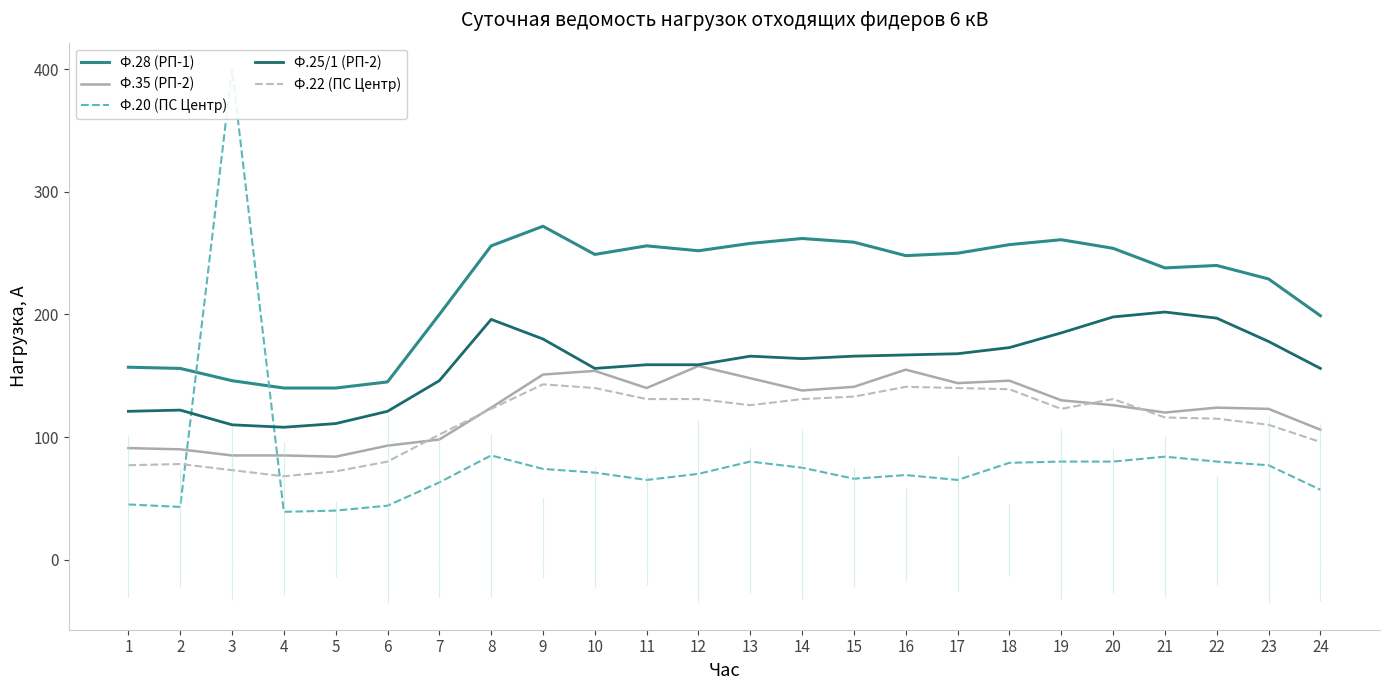

List the series in order of their peak value, highest first.

Ф.20 (ПС Центр), Ф.28 (РП-1), Ф.25/1 (РП-2), Ф.35 (РП-2), Ф.22 (ПС Центр)